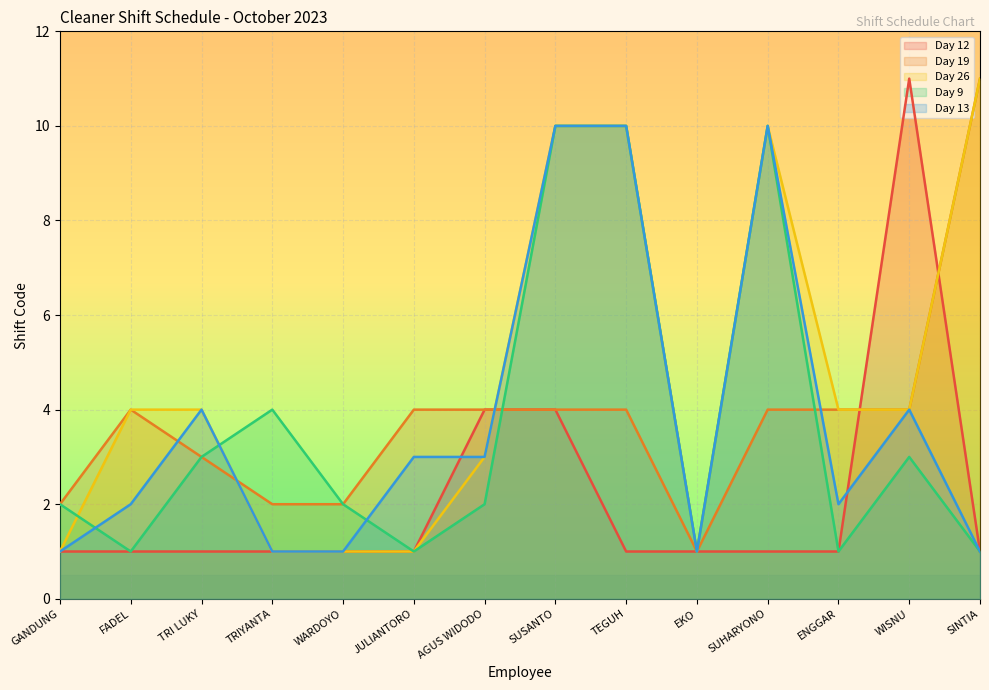

How many categories are shown in the chart?

14